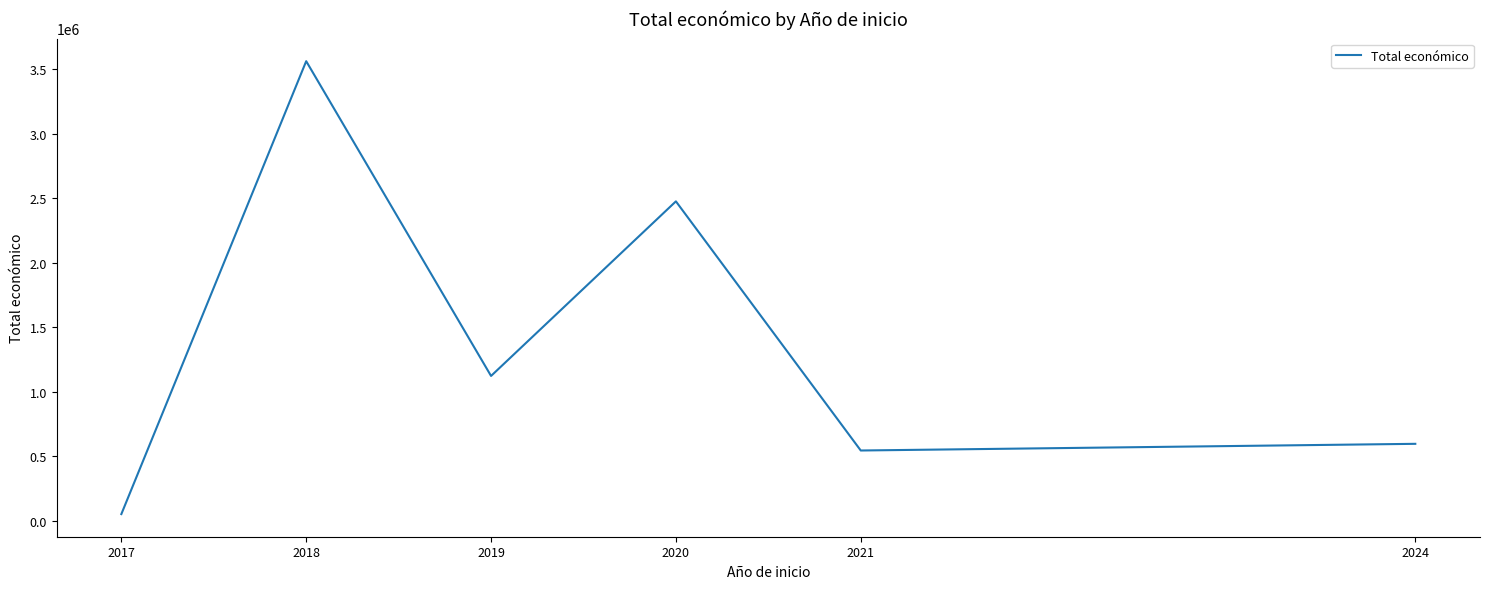

True or false: the data shows 810374 at 2024.

False